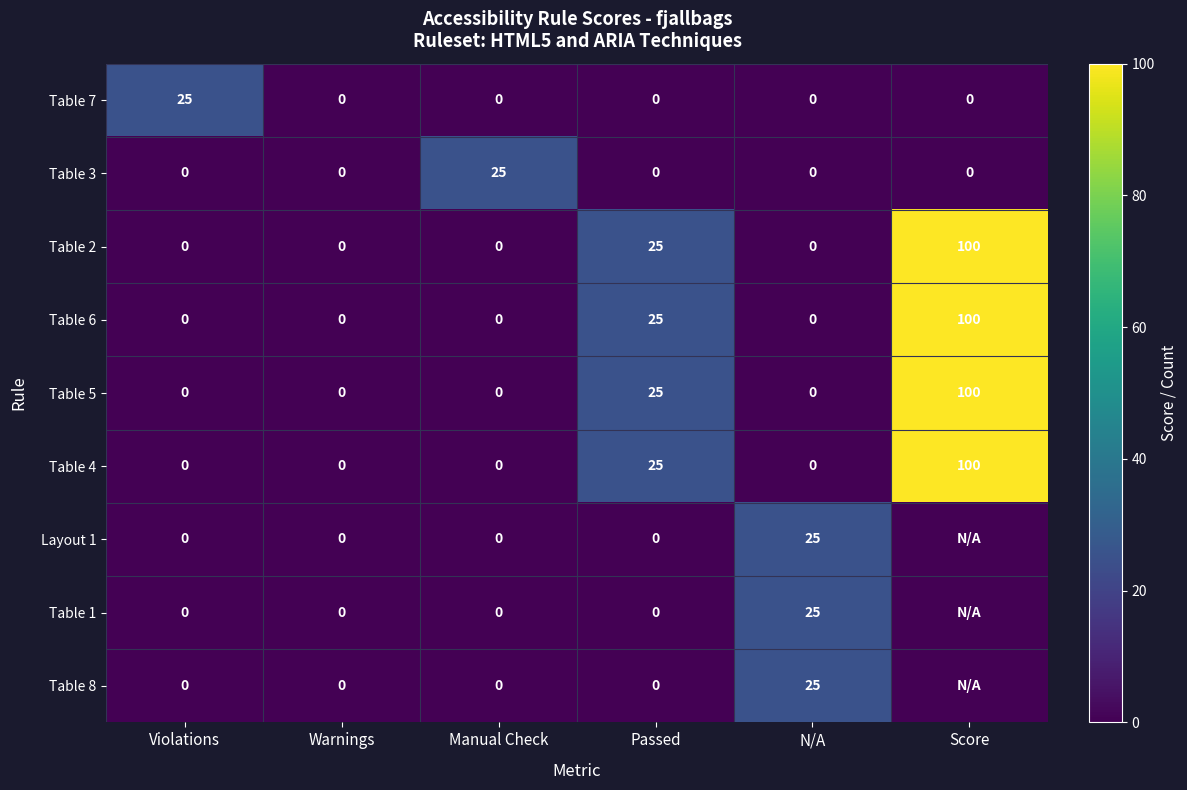

What is the total value across all series at Violations?

25